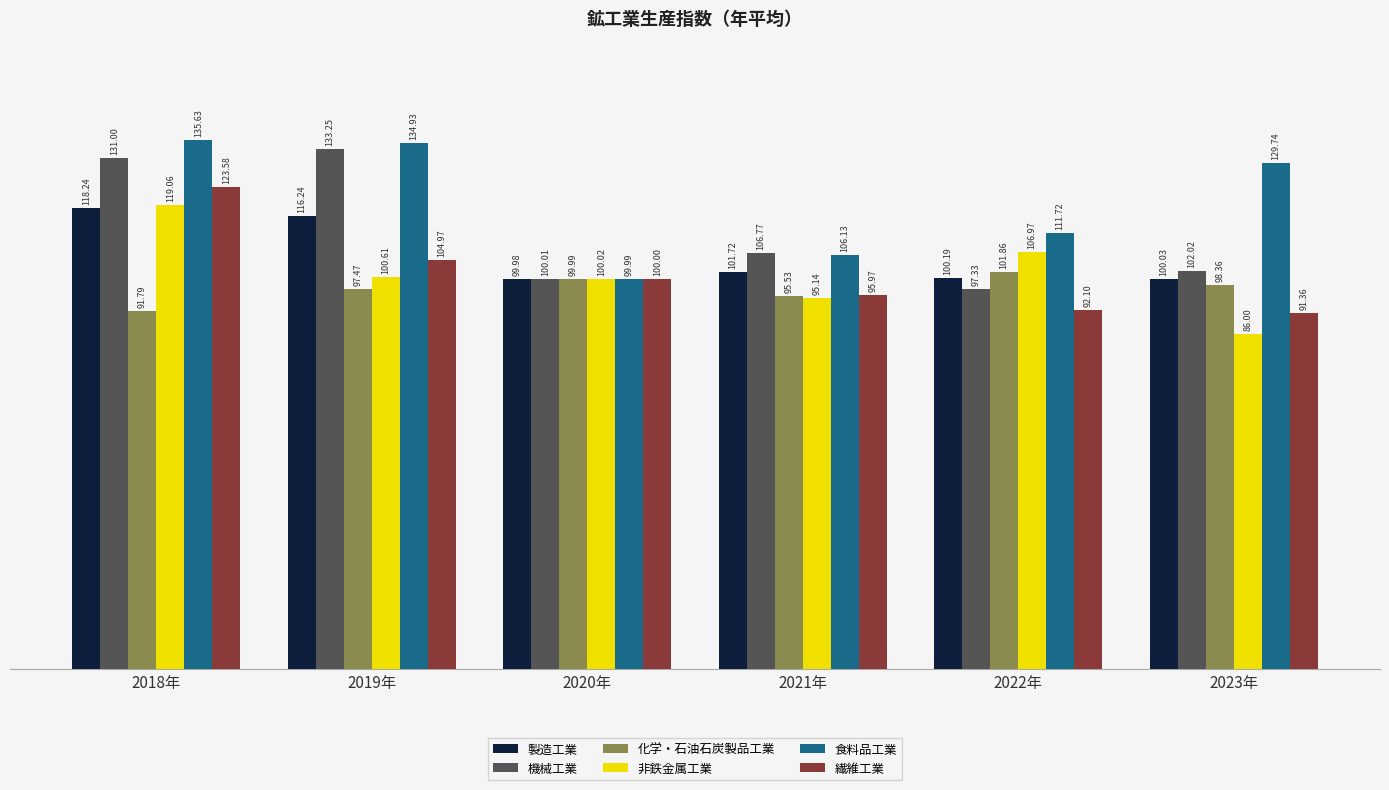

At how many categories does at least one series exceed 110?

4